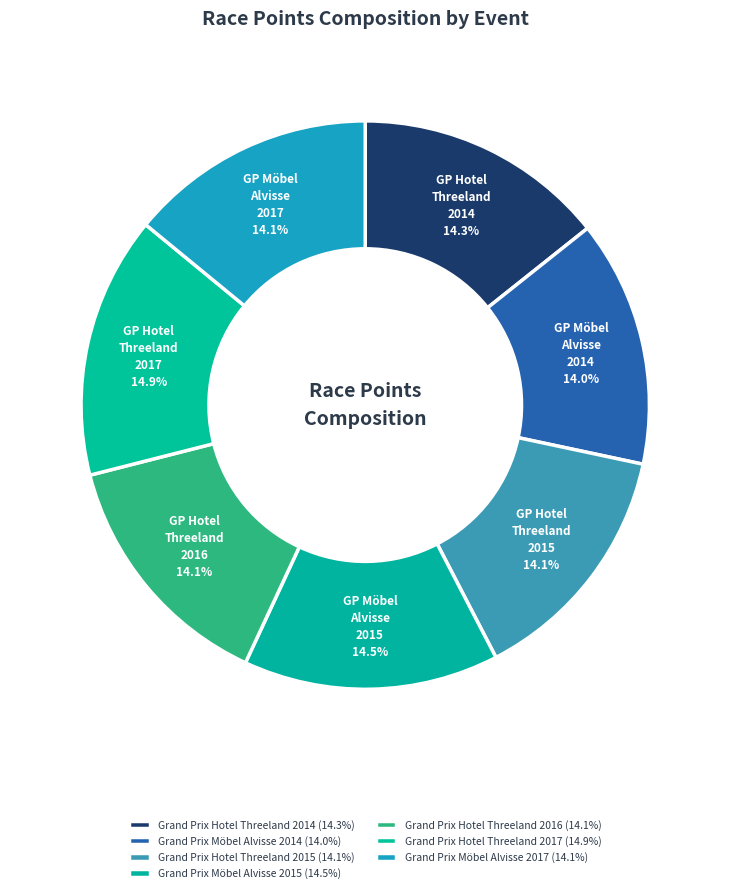

Count the number of slices in the pie.

7